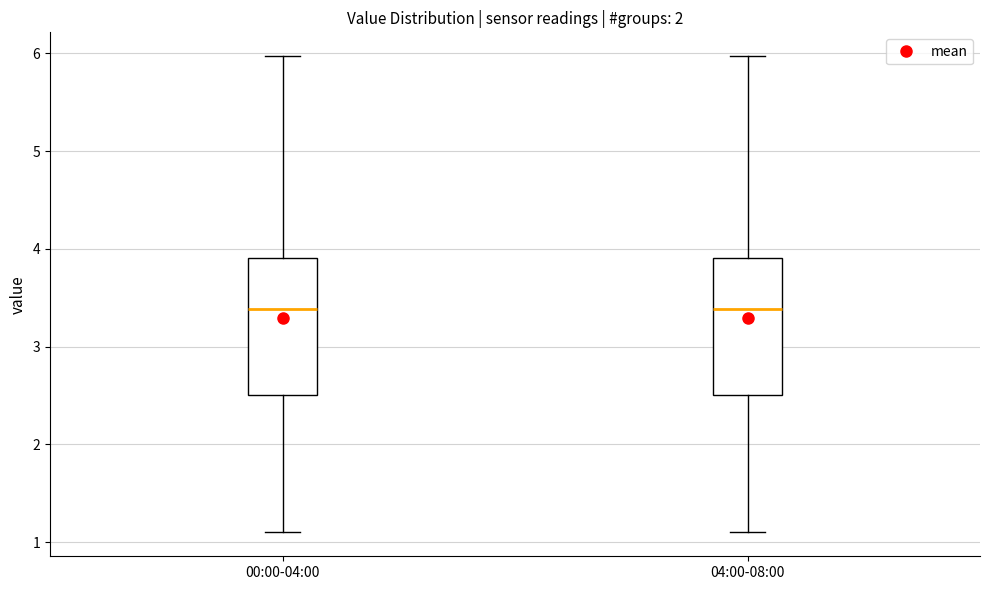

Reading left to right, transcribe this box plot: for each box, give where its median line is, the range the box spans, and where its two whiskers end, as read against the y-axis. The values are not printed on the chart, so give them approximately, as read against the axis.

00:00-04:00: median 3.4, box 2.5 to 3.9, whiskers 1.1 to 6.0
04:00-08:00: median 3.4, box 2.5 to 3.9, whiskers 1.1 to 6.0